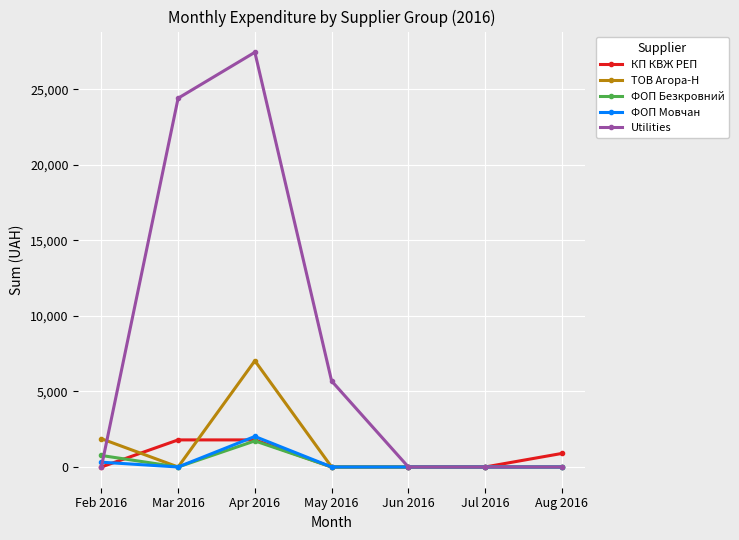

Which category has the highest value across all series?

Apr 2016